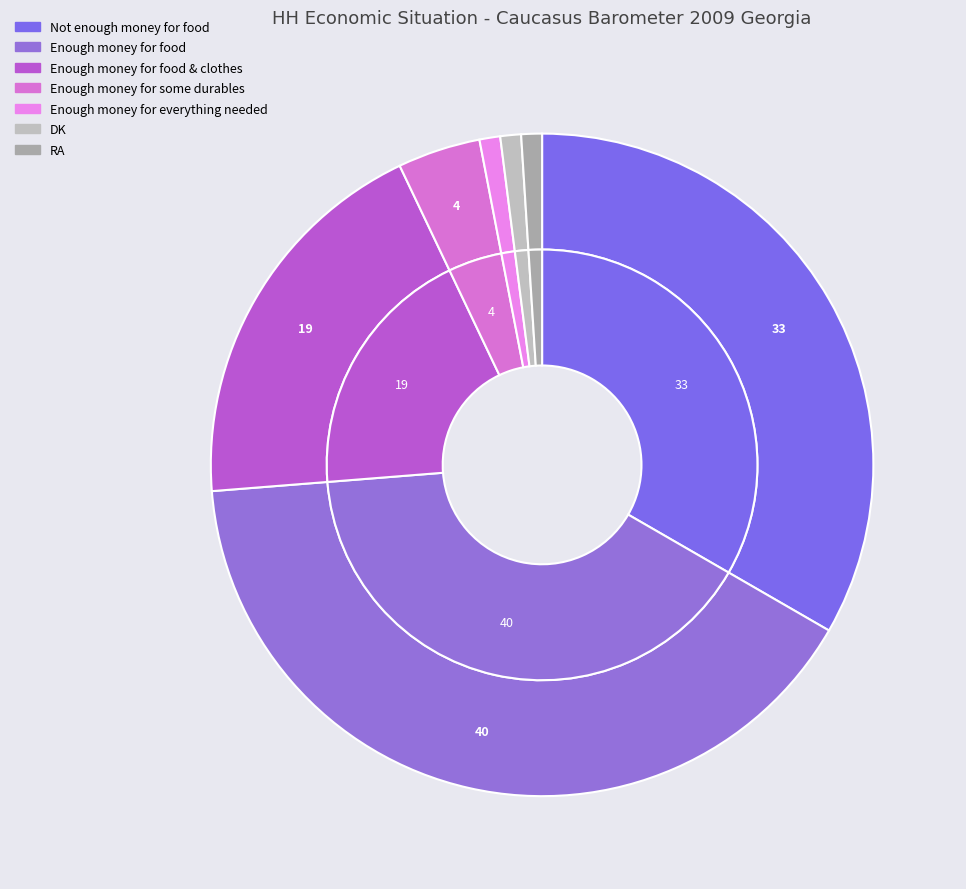

Which slice is the largest?

Enough money for food